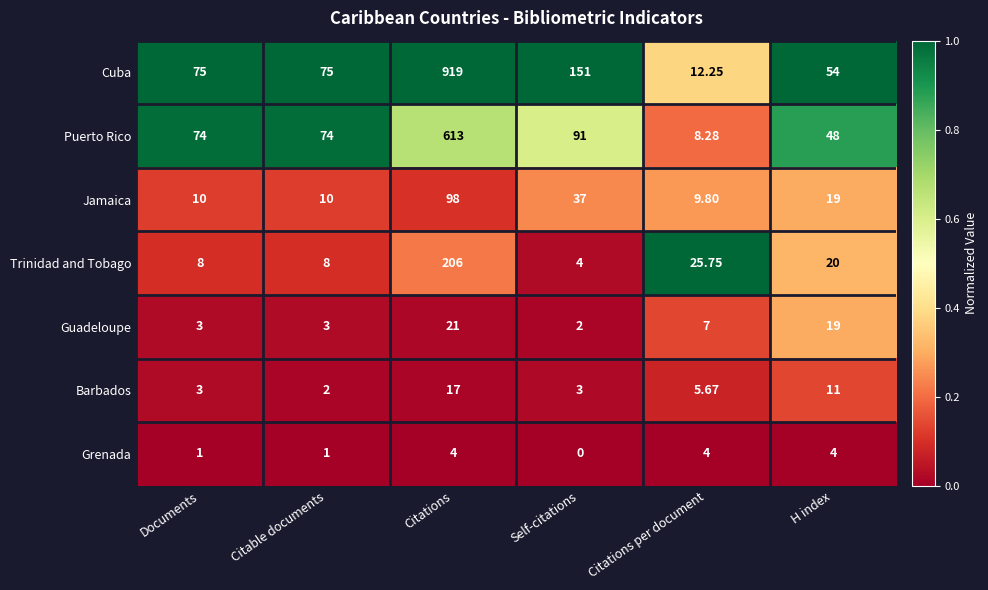

List the series in order of their peak value, highest first.

Cuba, Puerto Rico, Trinidad and Tobago, Jamaica, Guadeloupe, Barbados, Grenada